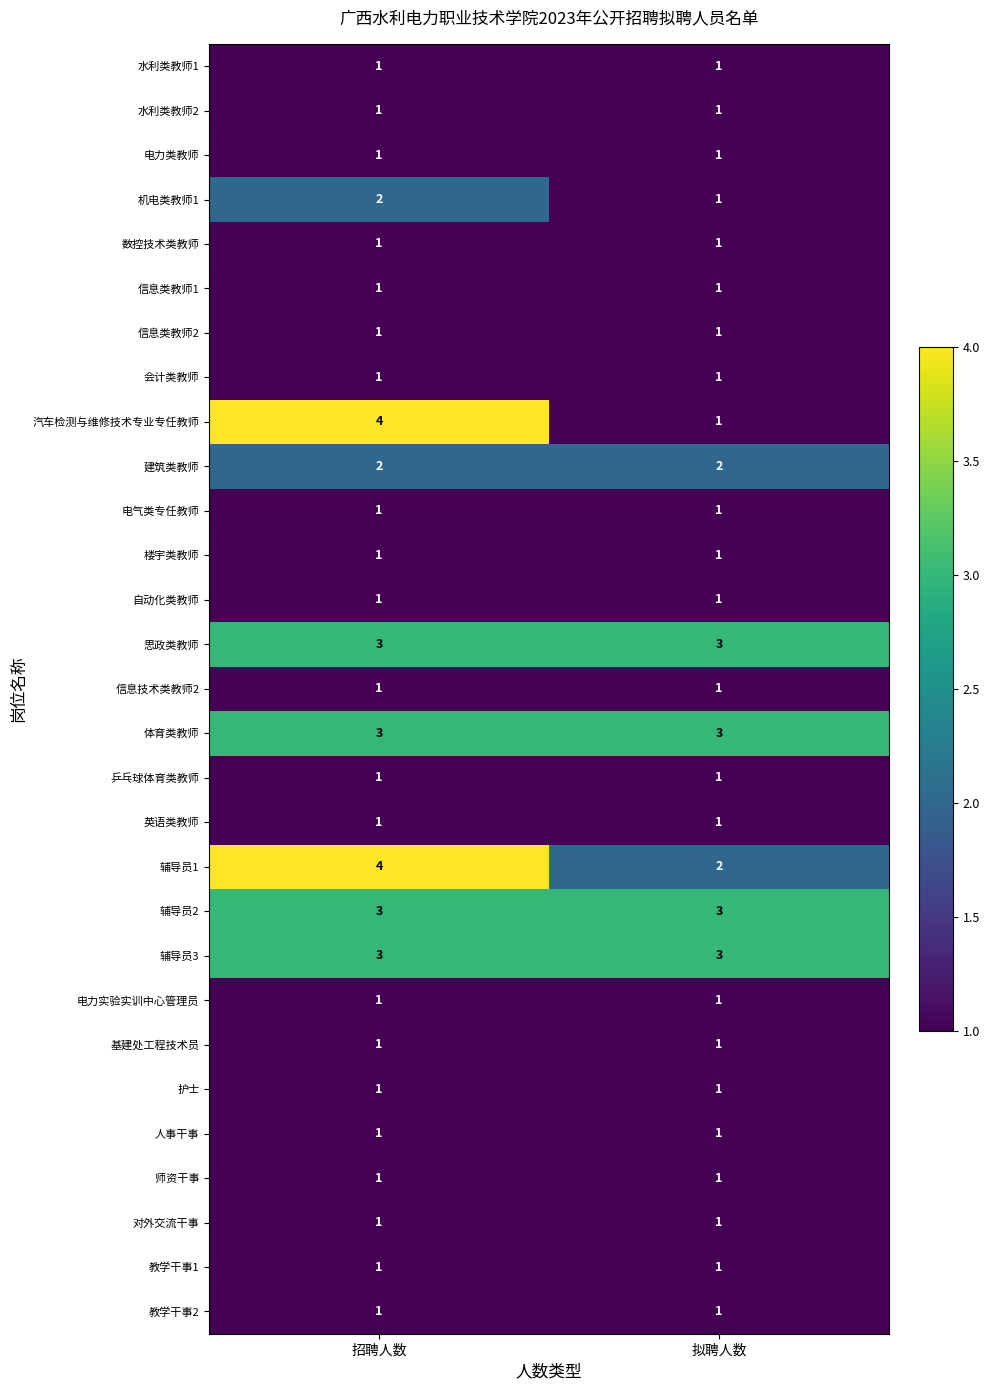

The value of 对外交流干事 at 招聘人数 is 2. True or false?

False